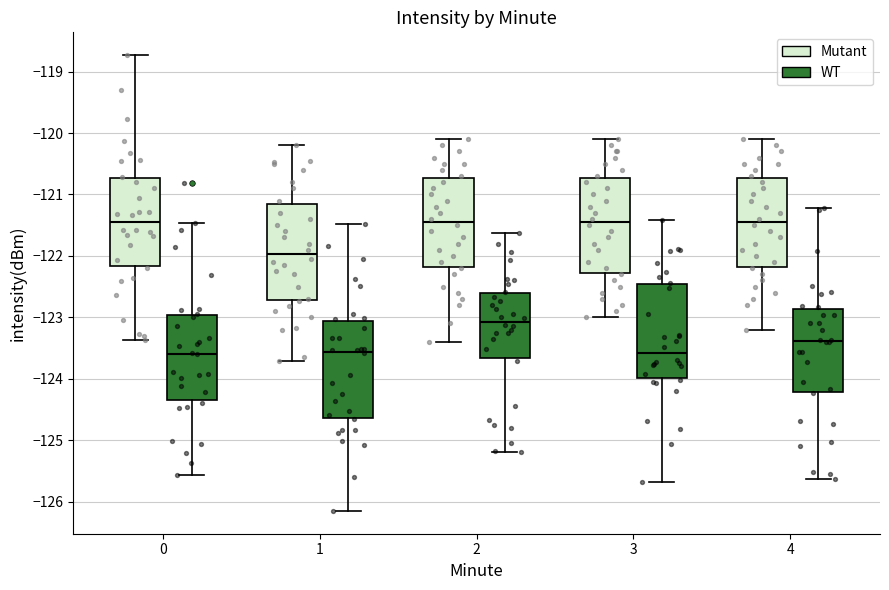

Where does the lower whisker of the box for 3 (WT) end on the y-axis? The values are not printed on the chart, so give them approximately, as read against the axis.

-125.7